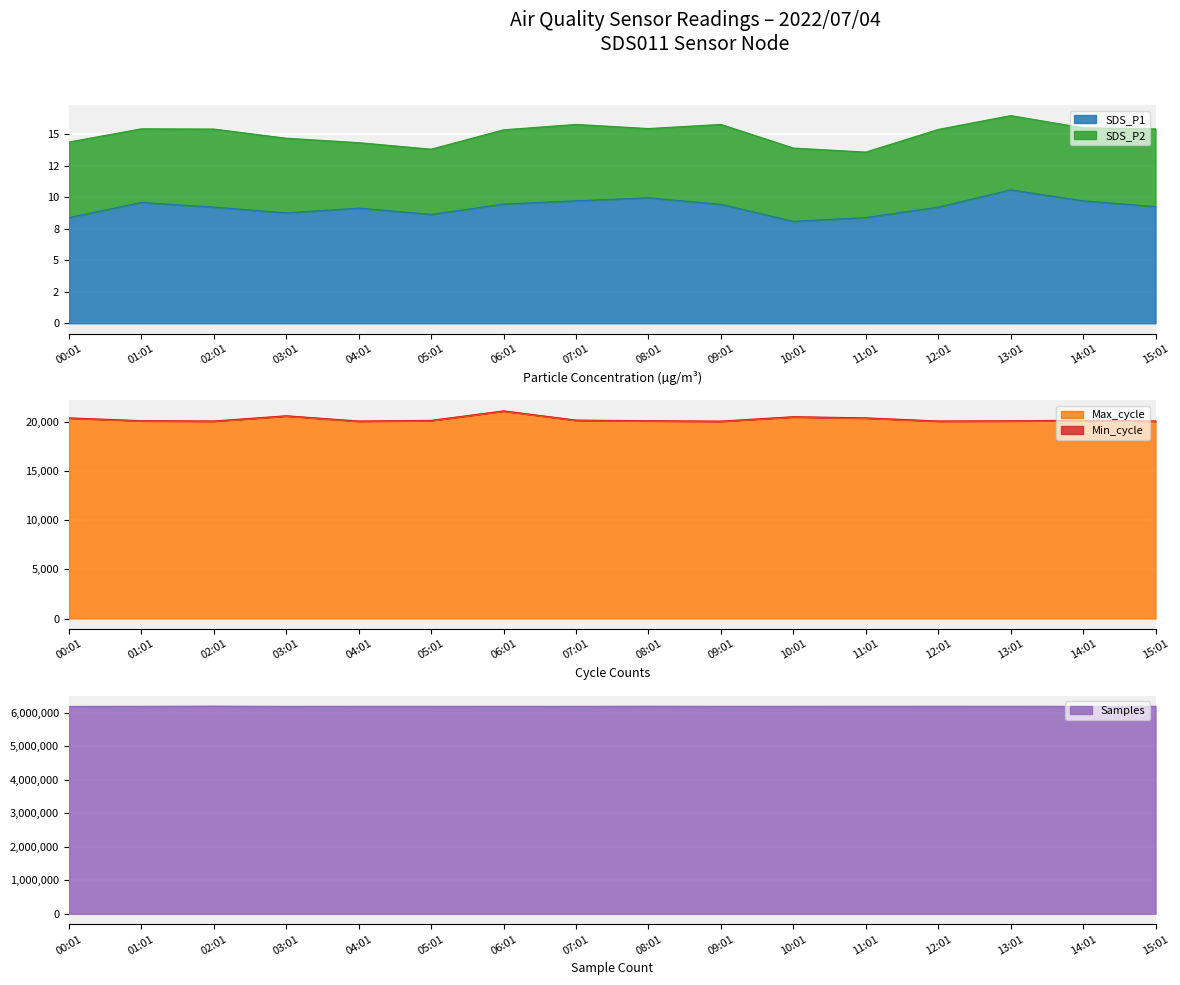

The value of Max_cycle at 05:01 is 20089.0. True or false?

True